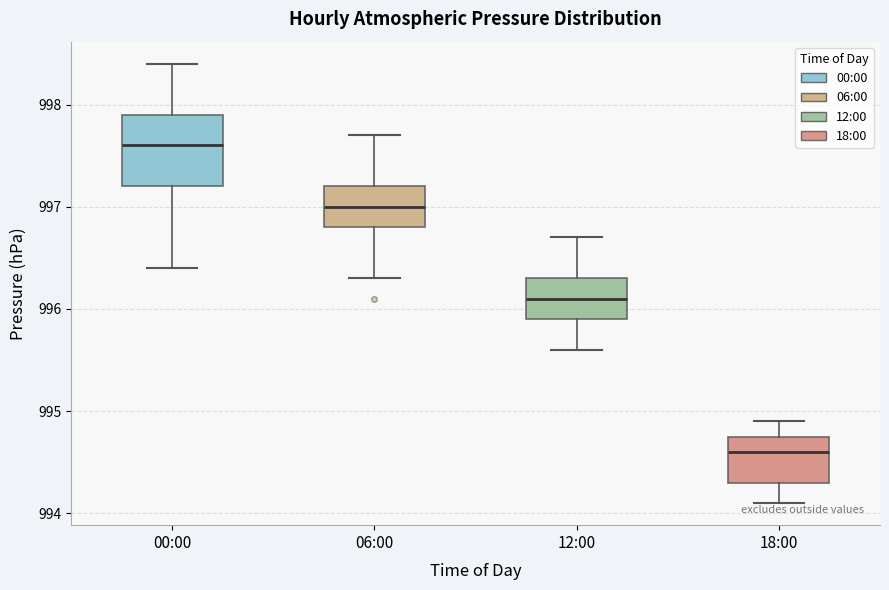

Where does the median line of the box for 00:00 sit on the y-axis? The values are not printed on the chart, so give them approximately, as read against the axis.

997.6